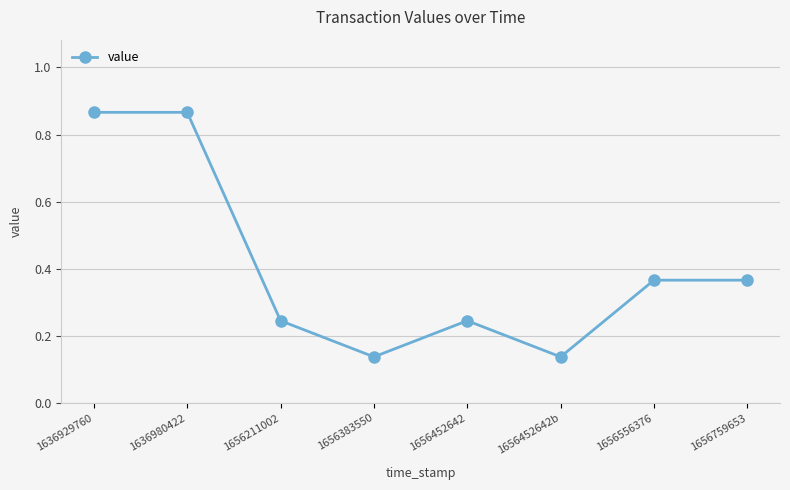

How many data points does each series have?

8